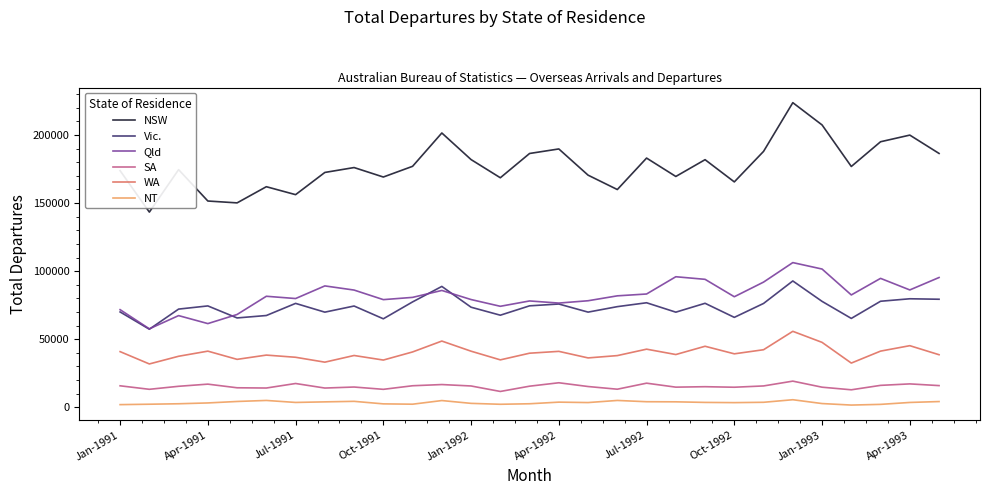

What is the highest value of the SA series?

19260